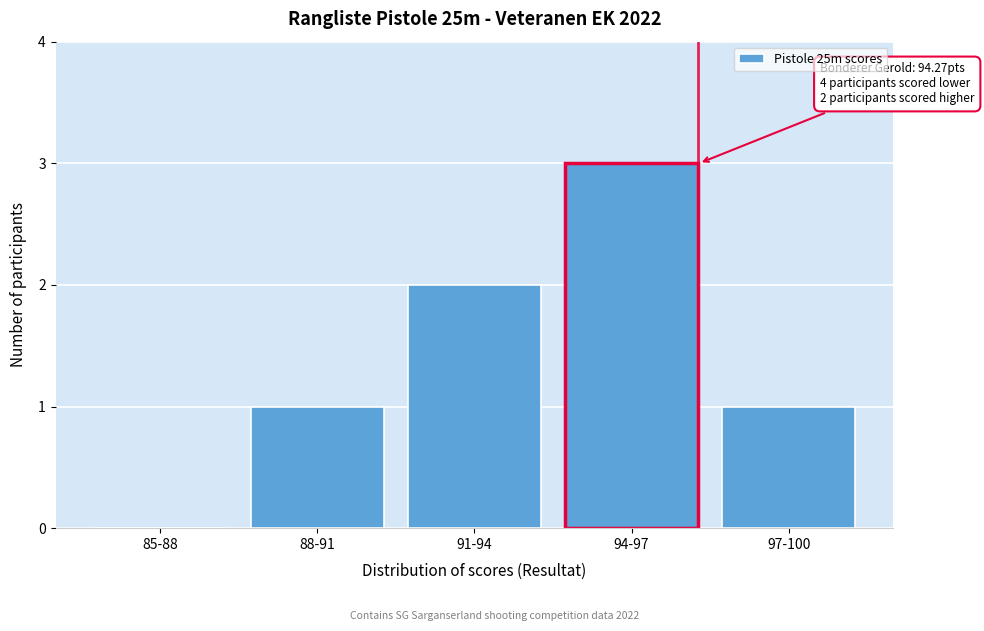

Reading left to right, transcribe all the data shown in this chart.

85-88=0	88-91=1	91-94=2	94-97=3	97-100=1